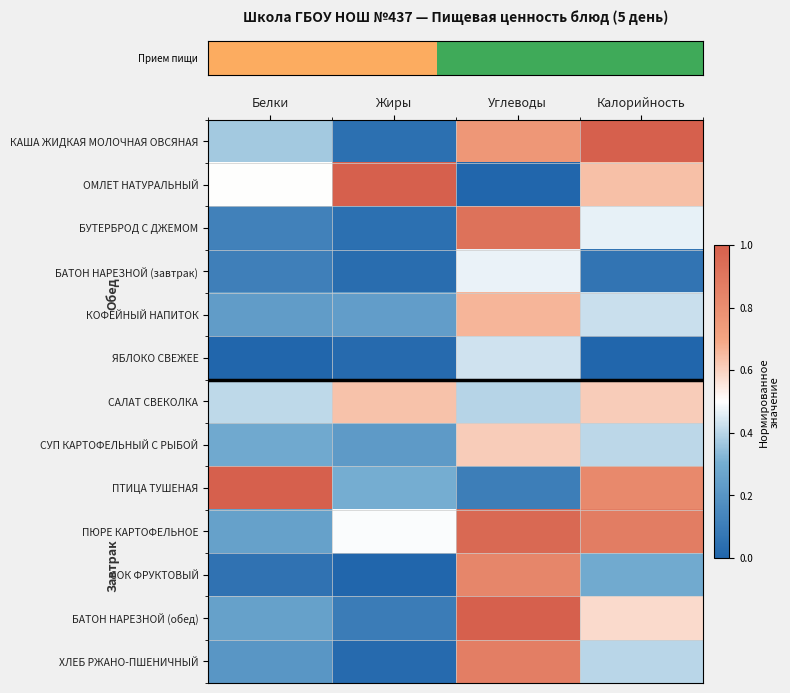

At which category is the sum across all series the highest?

Углеводы